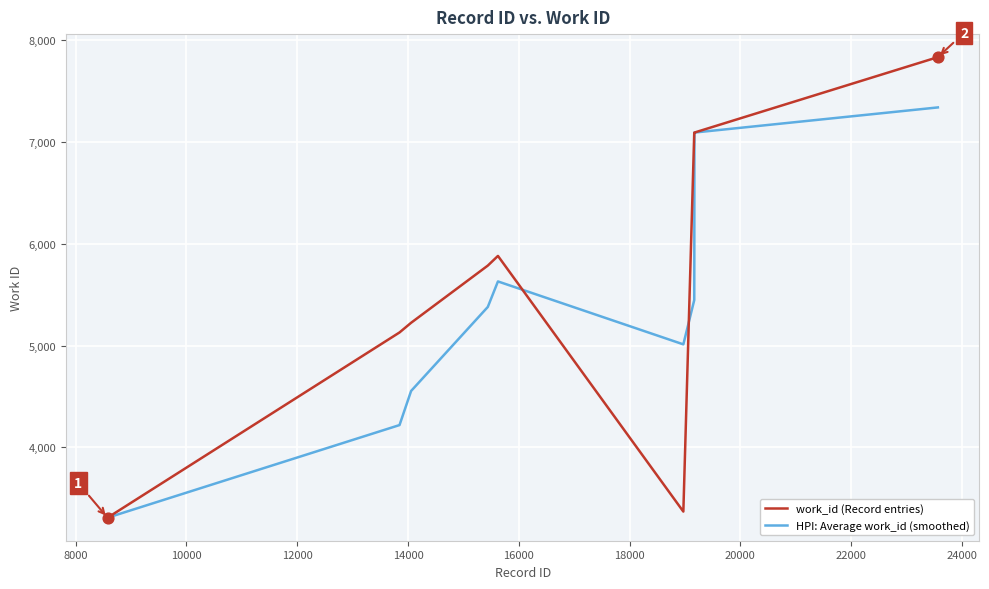

Which series has the largest total across all categories?

work_id (Record entries)